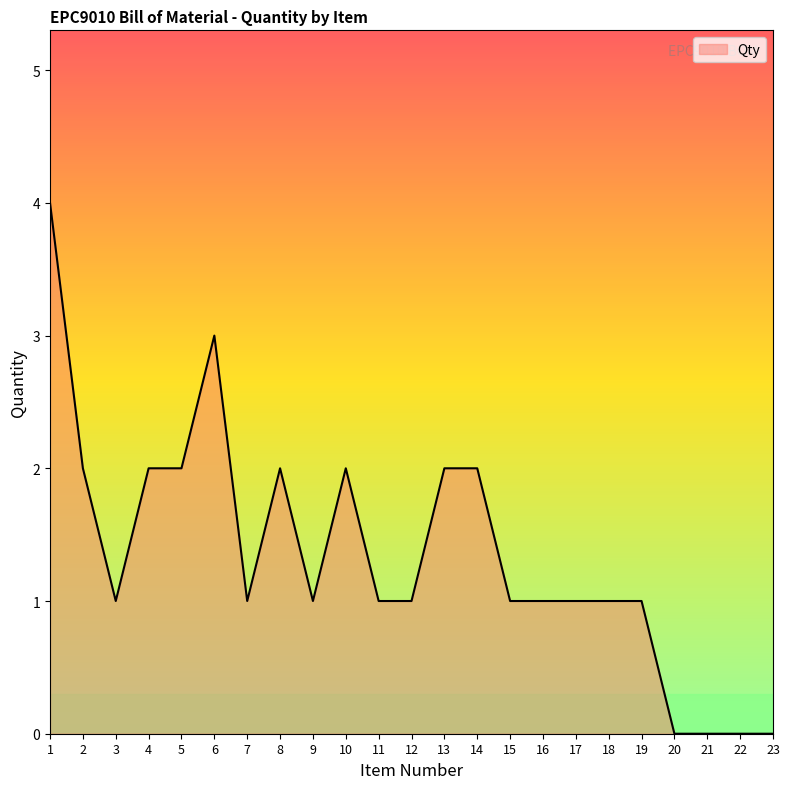

What is the difference between the maximum and minimum values?

4